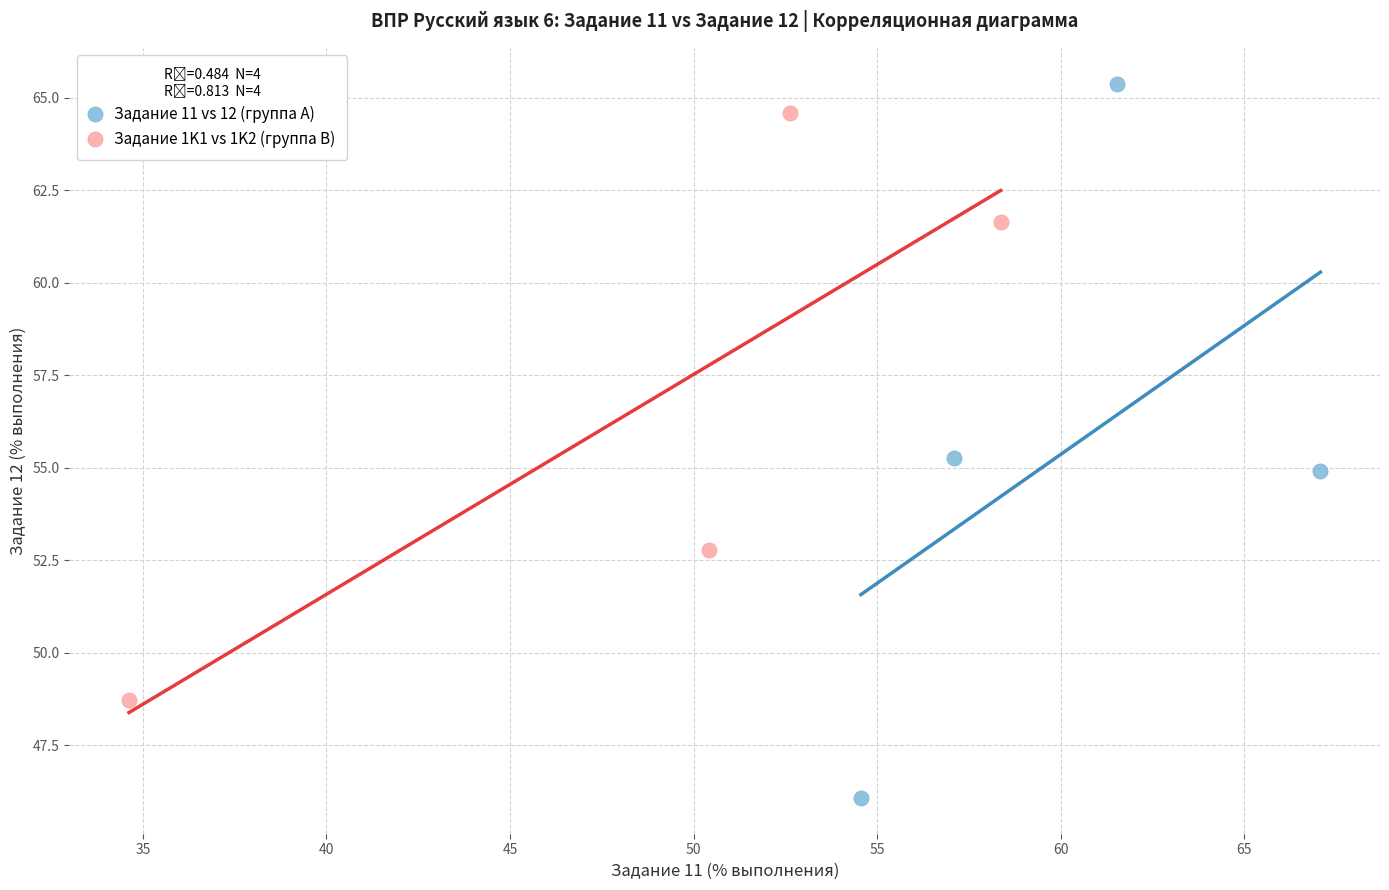

Which series reaches the minimum Y coordinate?

Задание 11 vs 12 (группа A)